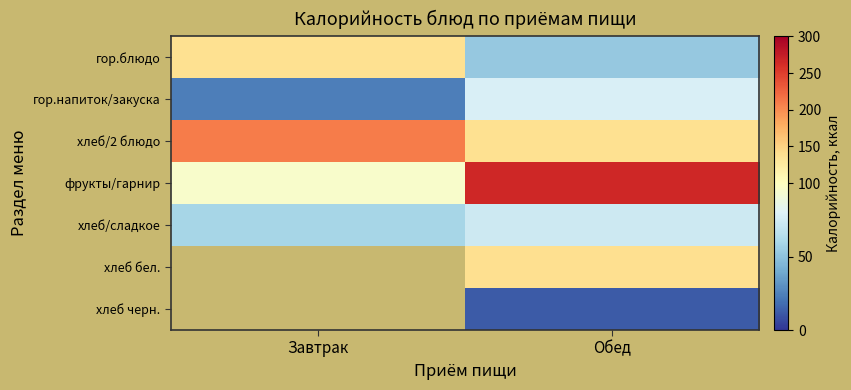

What is the sum of all хлеб/сладкое values?

132.0